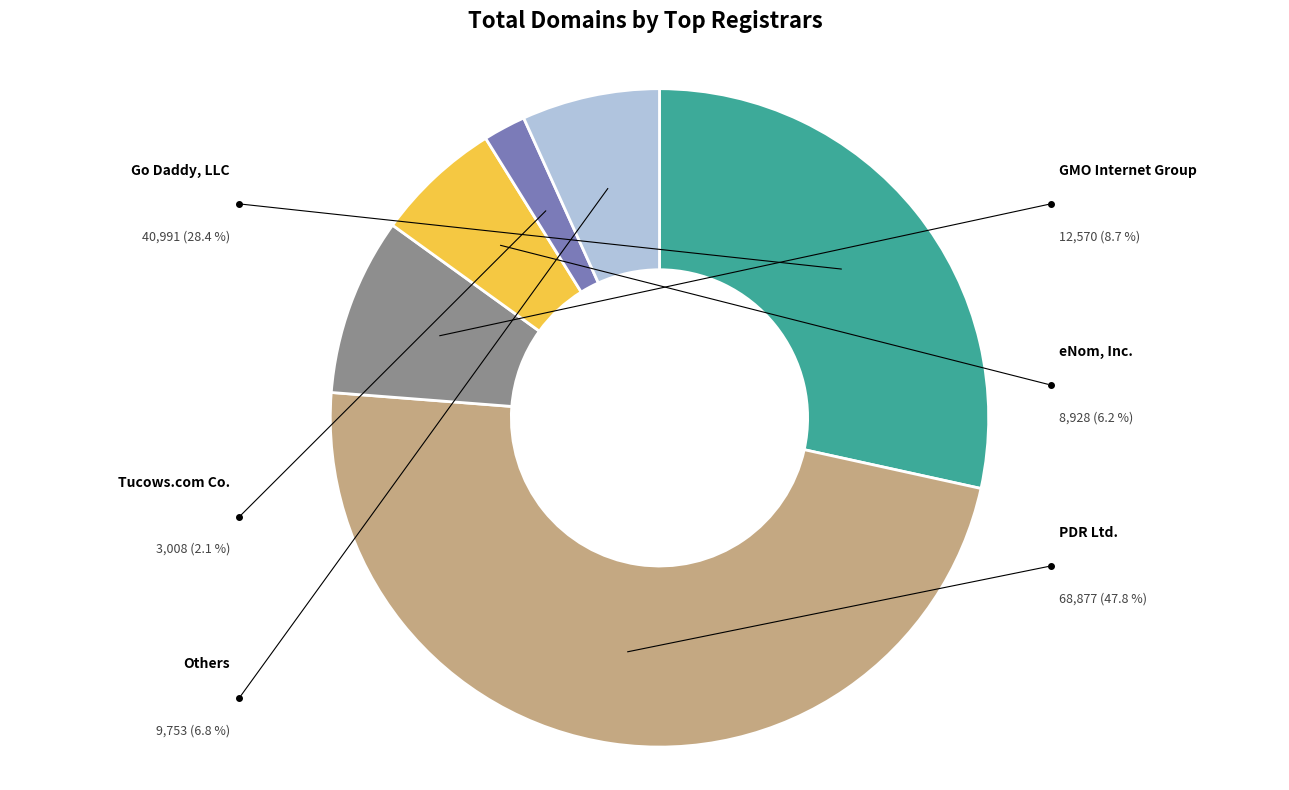

Is COREhub S.R.L. the majority of the pie?

No